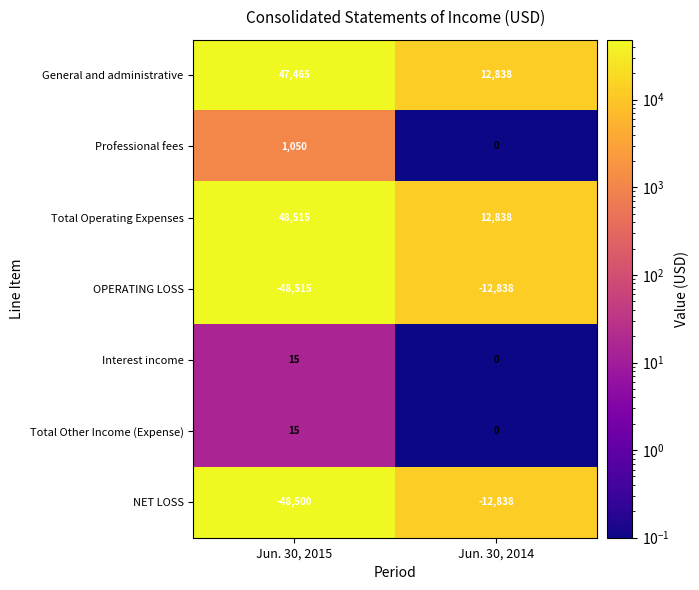

Where is Total Operating Expenses nearest to the value 30676?

Jun. 30, 2014